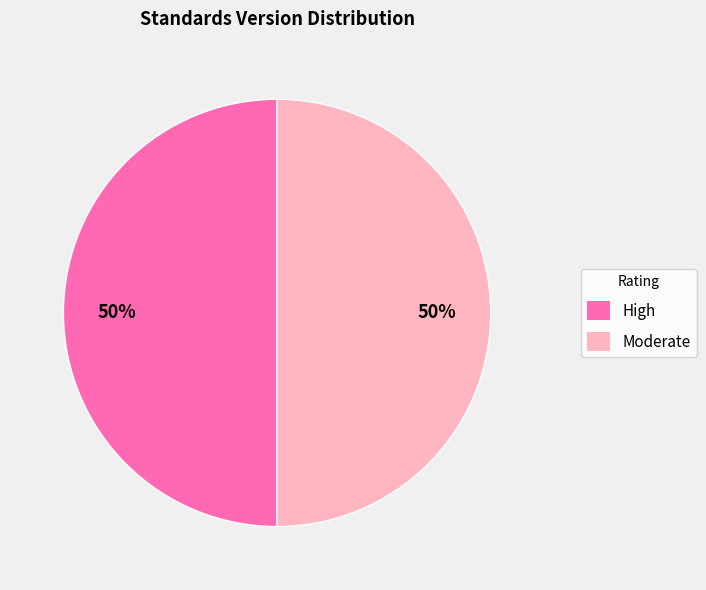

Combined, do Moderate and High account for over 50%?

Yes